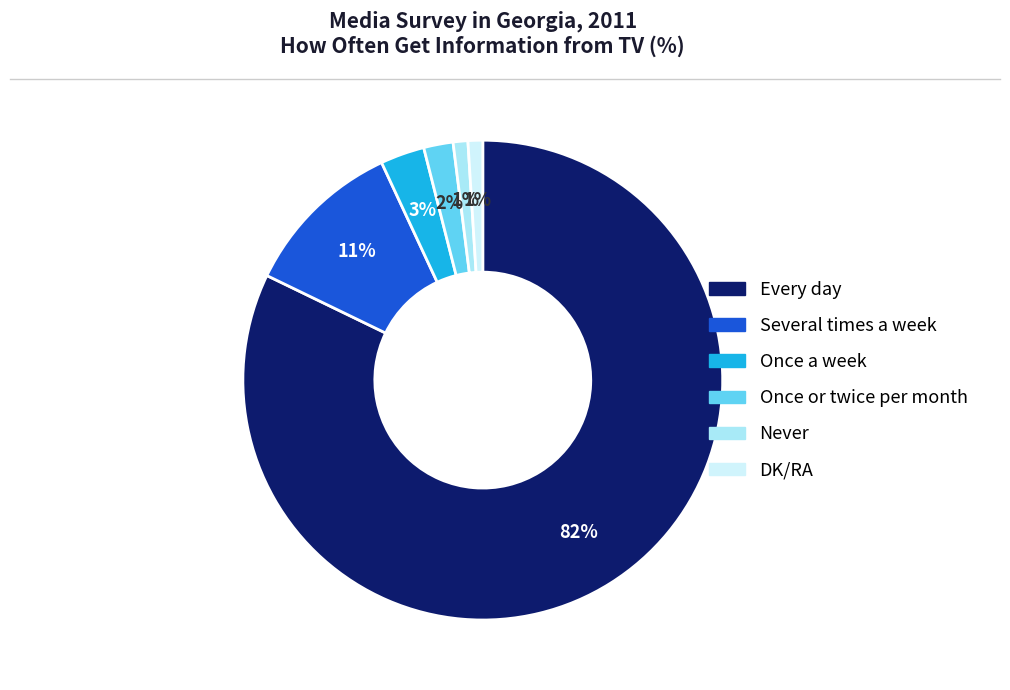

To the nearest percent, what is the average slice percentage?

17%